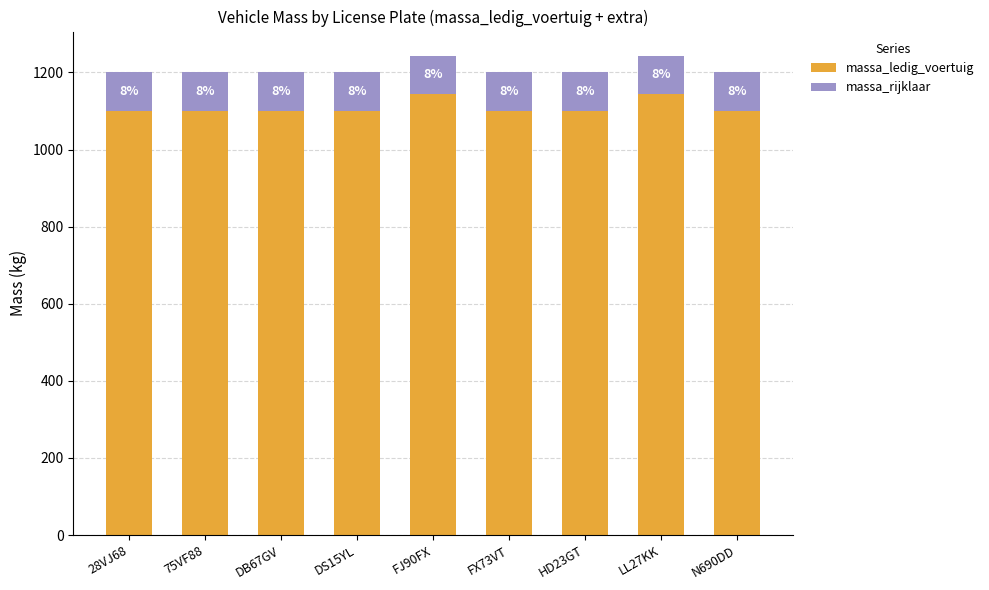

Is it true that massa_ledig_voertuig equals 1144 at LL27KK?

True